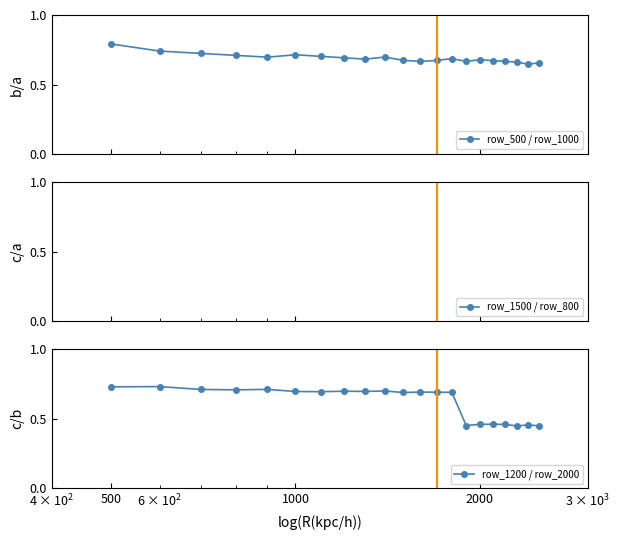

Which series has the largest total across all categories?

row_1500 / row_800